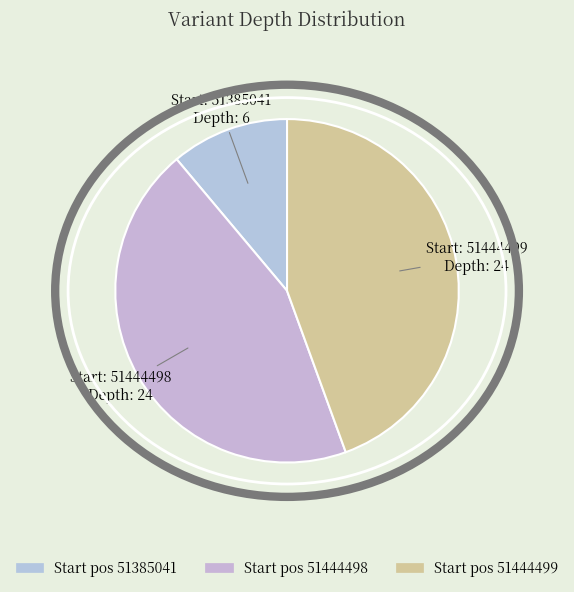

Which slice is the smallest?

51385041